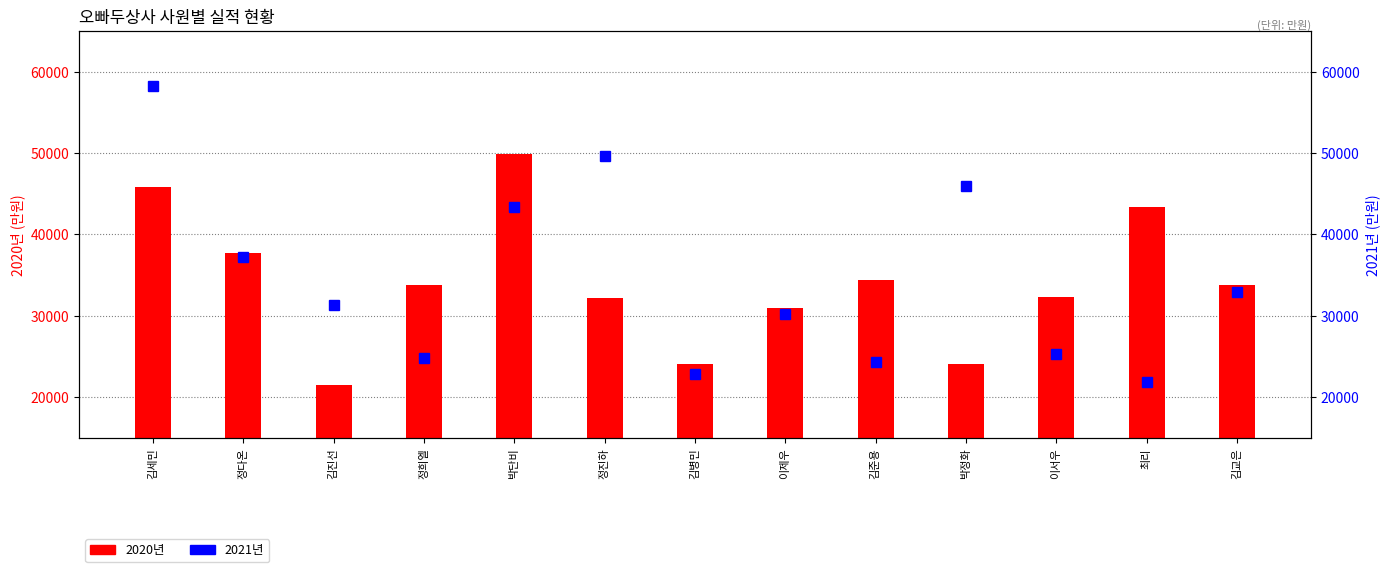

How many data points does each series have?

13